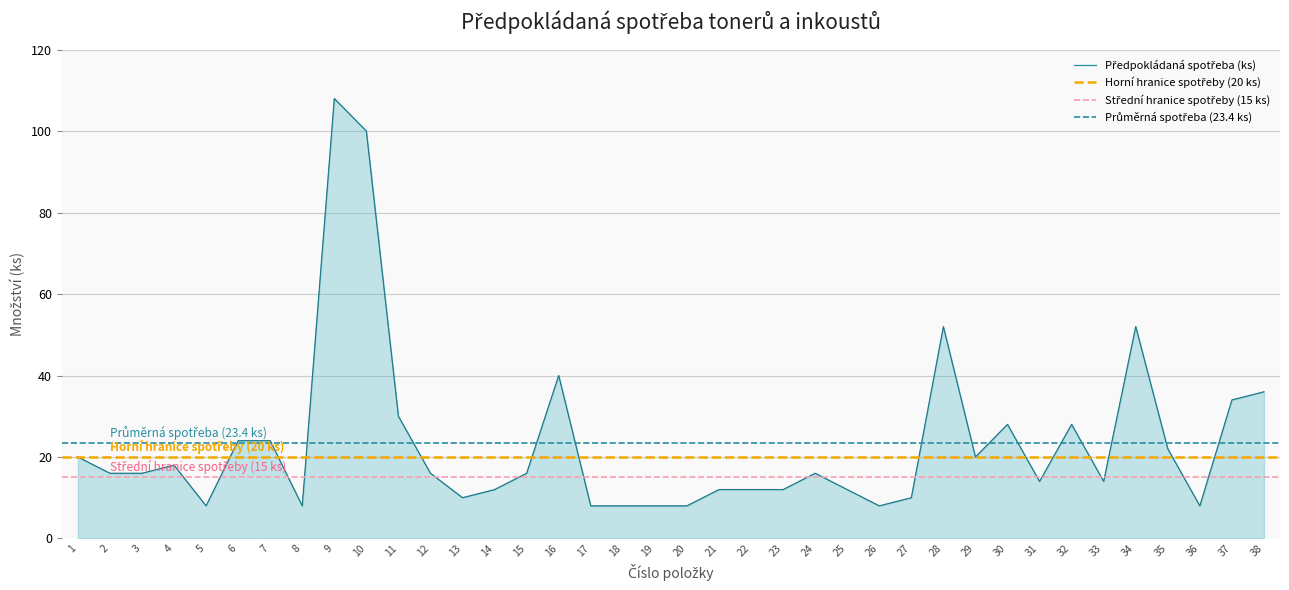

What is the difference between the second highest and minimum values?

92